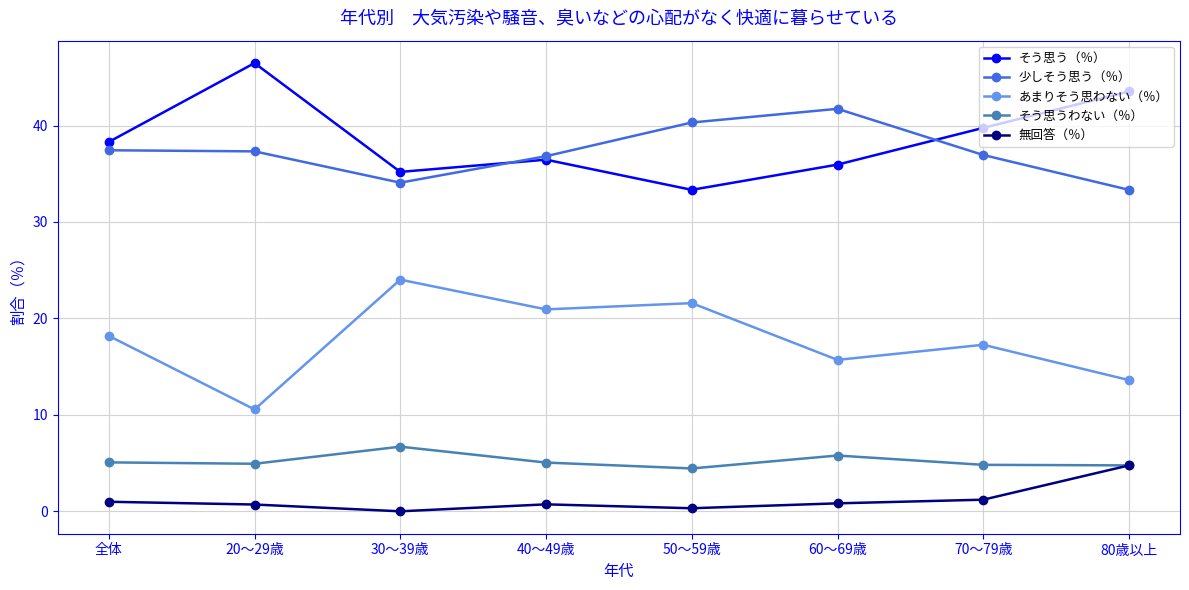

What is the value of the 少しそう思う（％） point at the 2nd from the left?

37.3